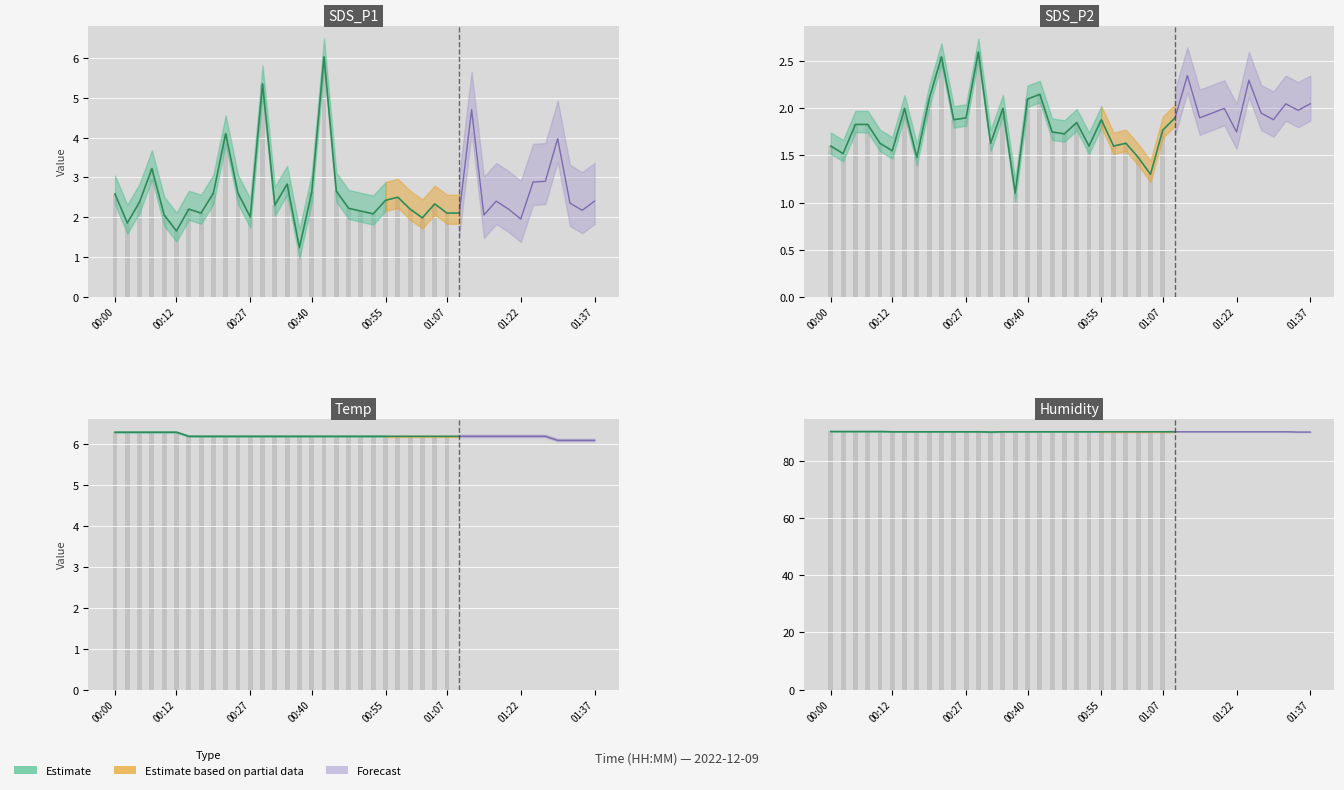

What is the average value of the SDS_P1 series?

2.6